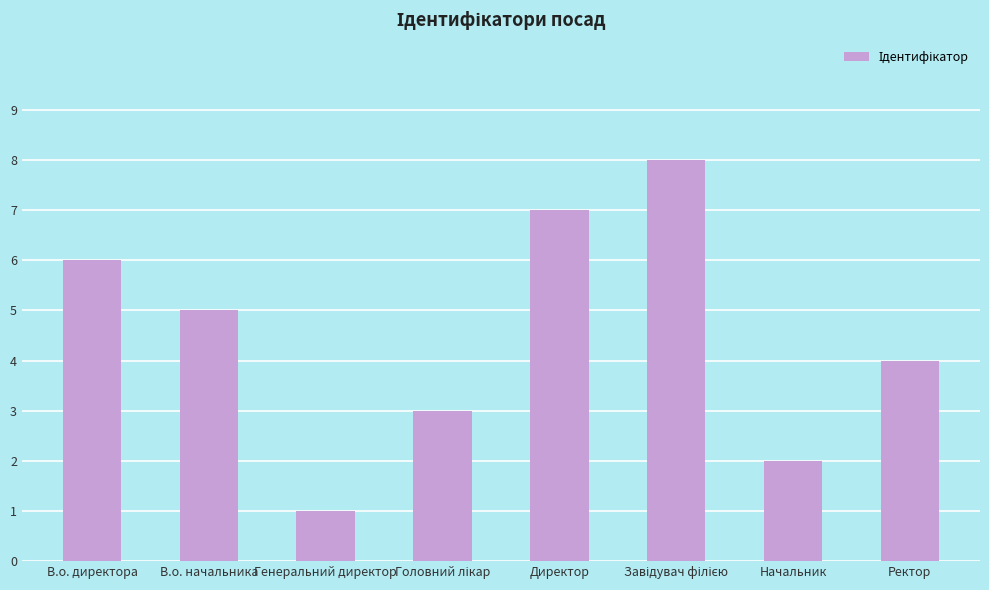

Read the value at В.о. директора.

6